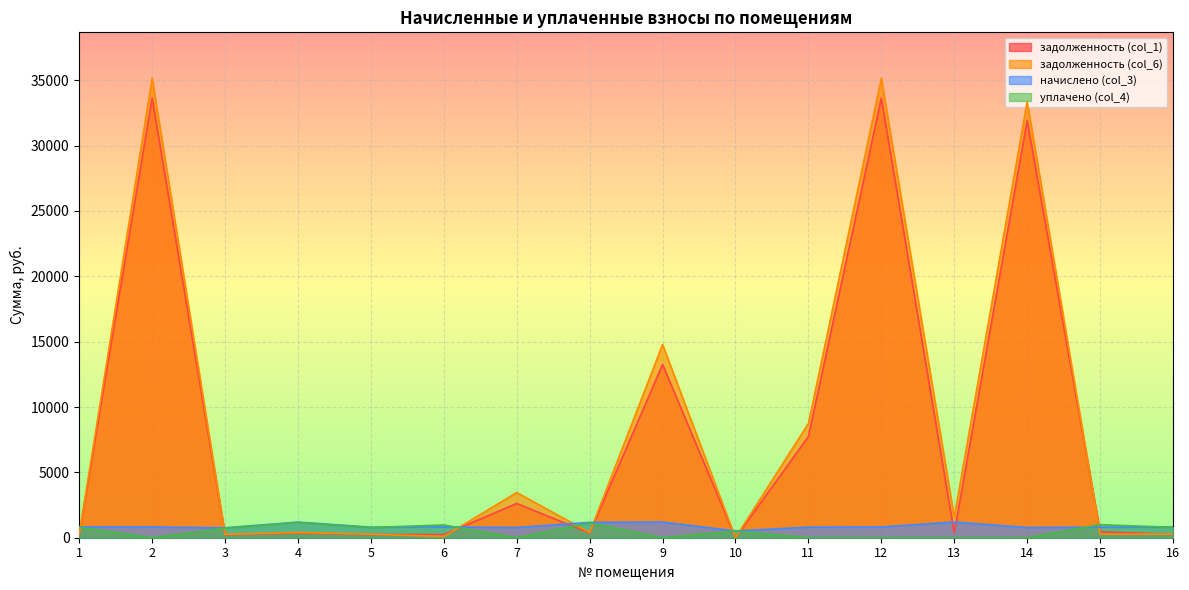

How many data points in задолженность (col_1) are less than 359?

8